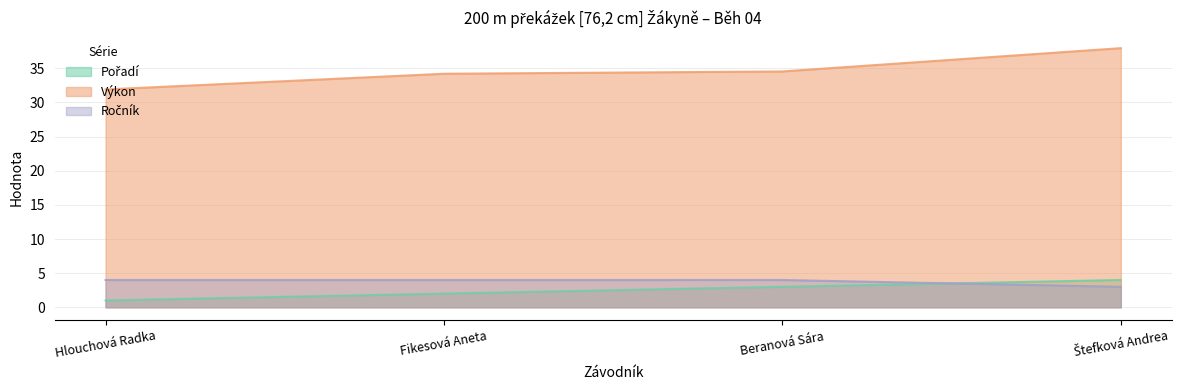

What is the value of the Ročník point at the 4th from the left?

3.0